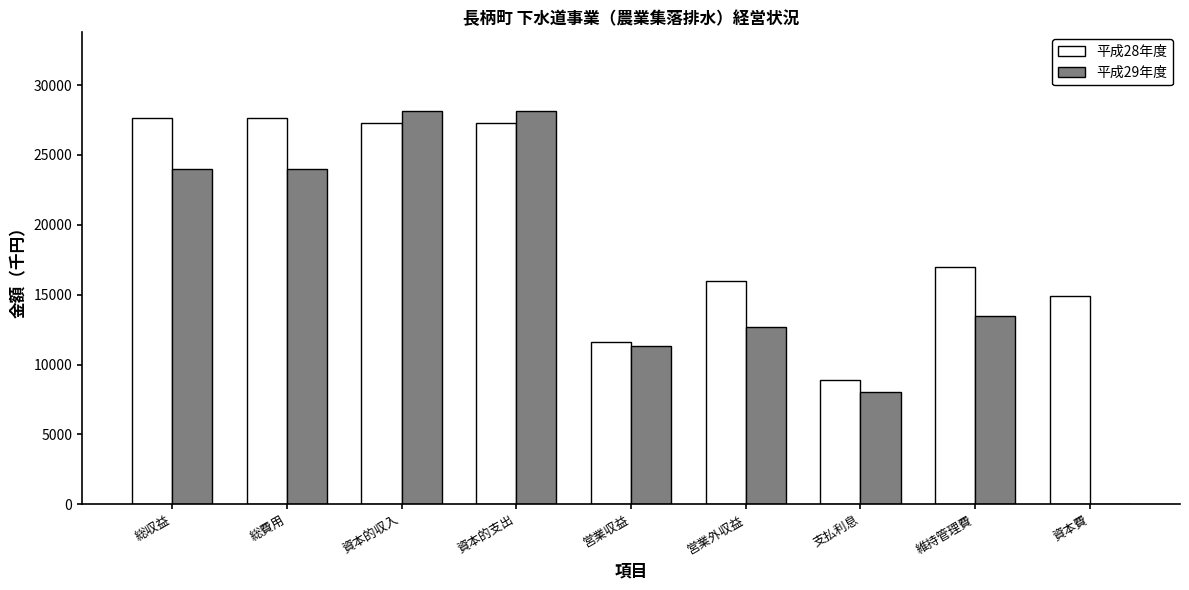

The value of 平成29年度 at 総収益 is 10691. True or false?

False